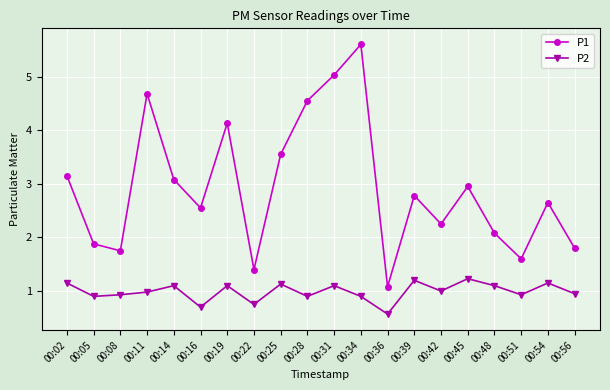

What is the difference between the highest and lowest values at 00:51?

0.7